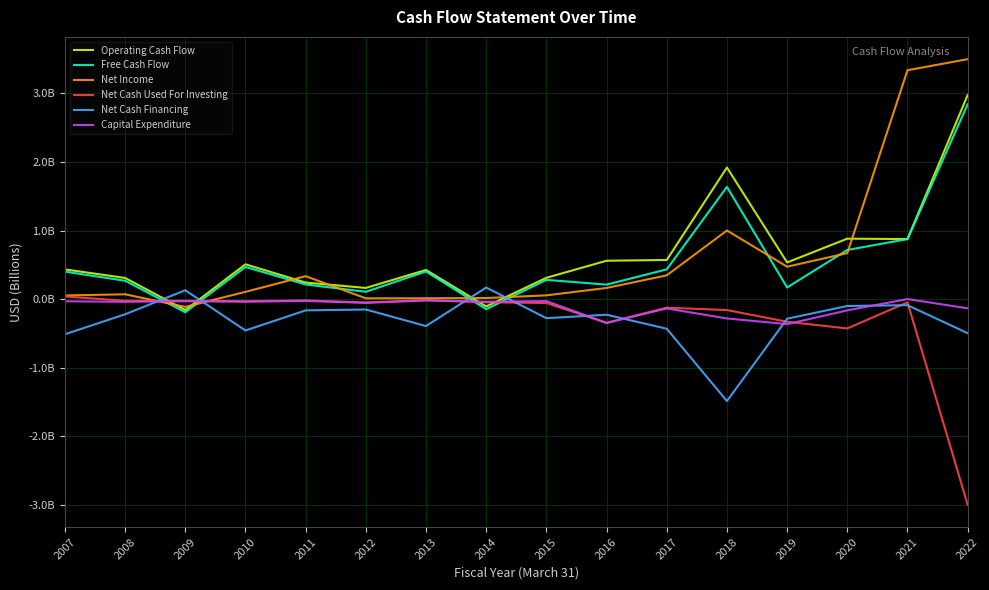

Does the chart display data point markers on the line(s)?

No